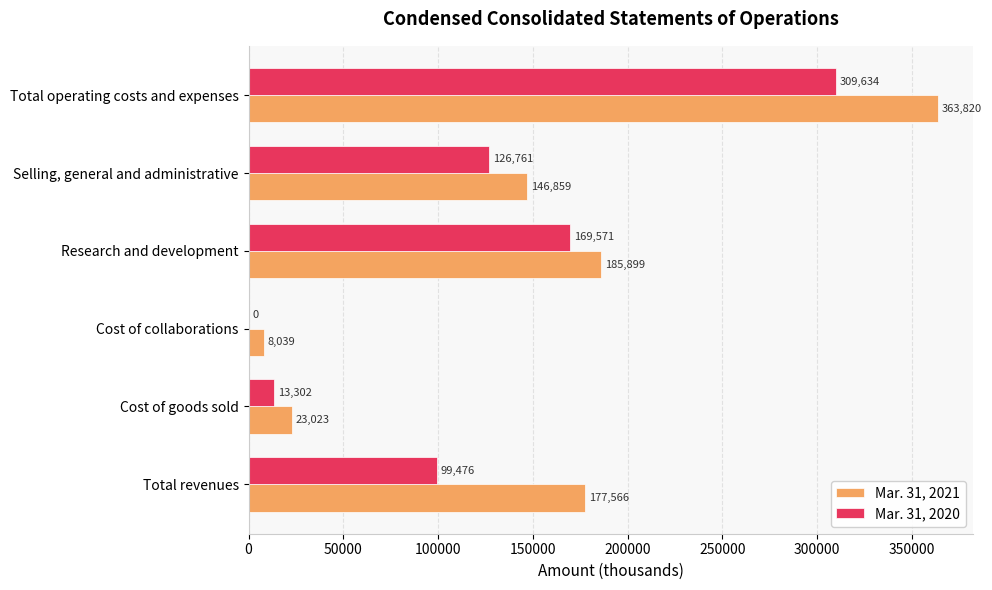

Which series changed the most between Total revenues and Research and development?

Mar. 31, 2020